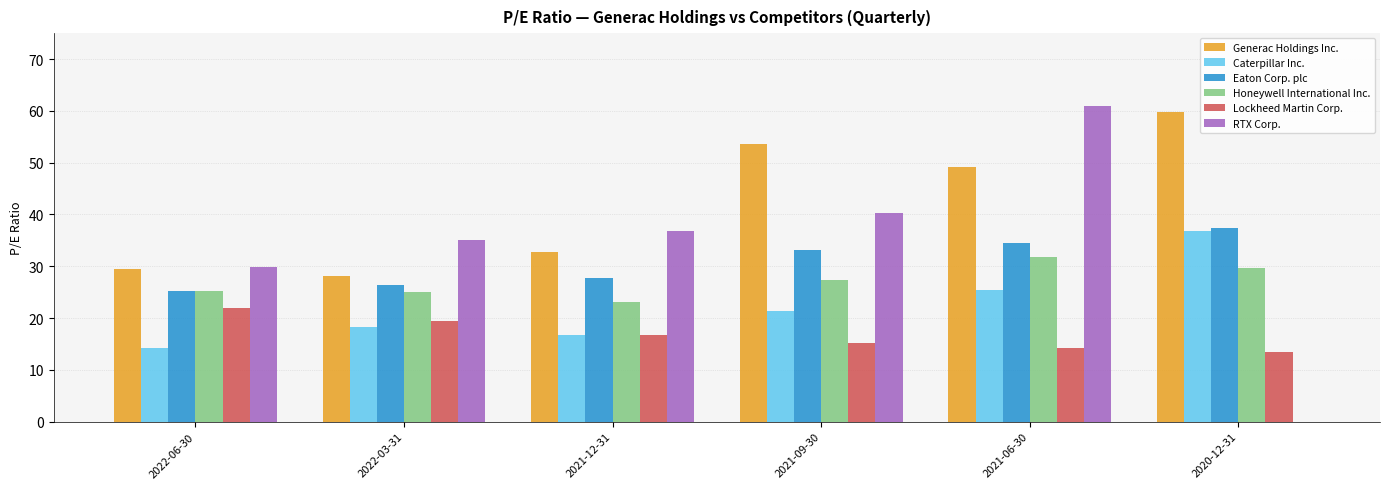

Which series has the largest total across all categories?

Generac Holdings Inc.